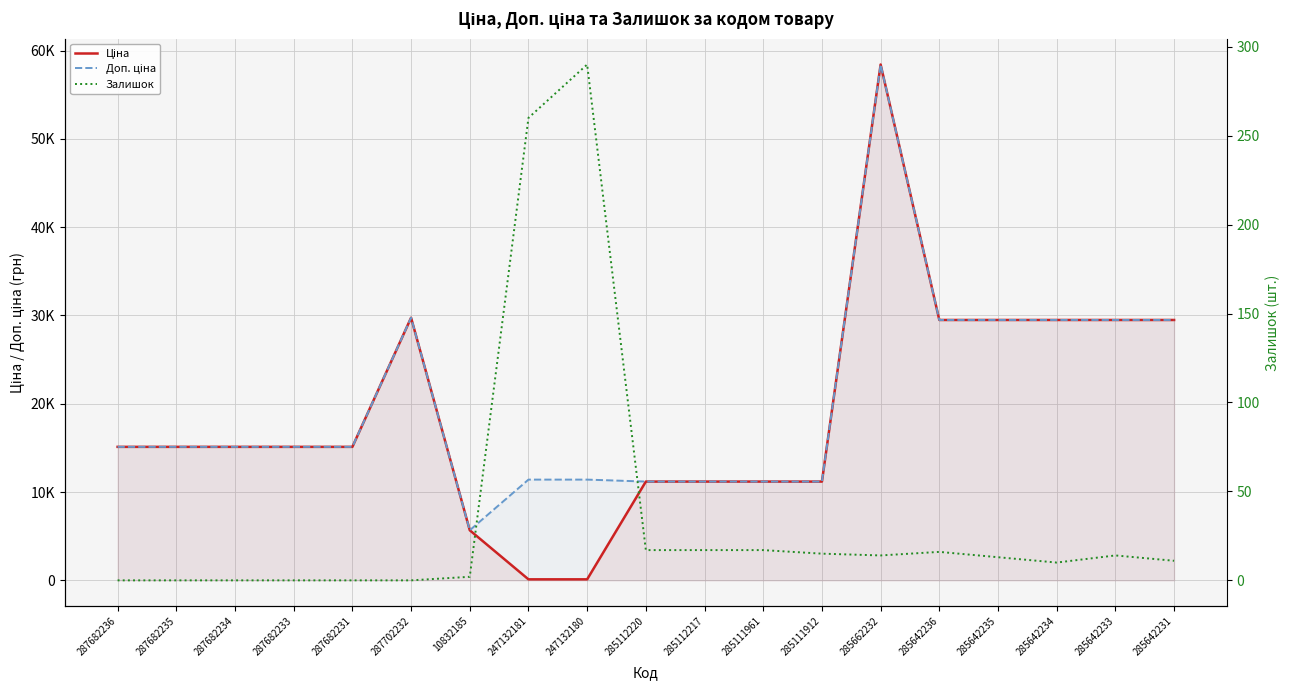

Which series has the largest range (max minus min)?

Ціна